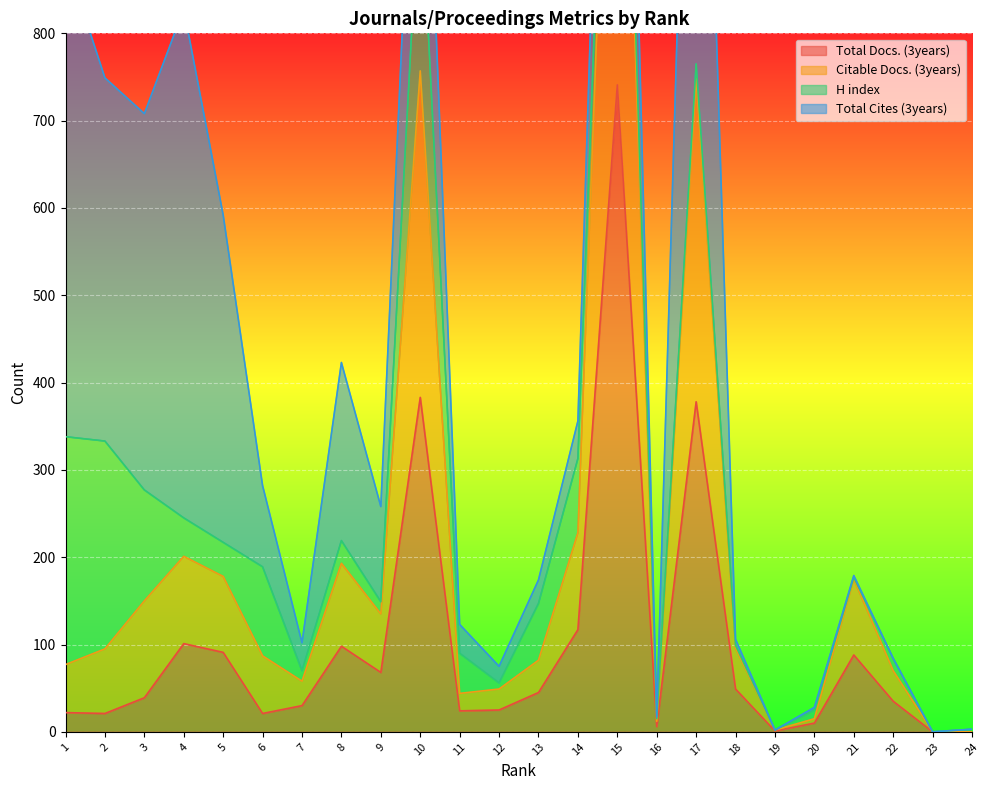

What is the greatest value displayed?

1426